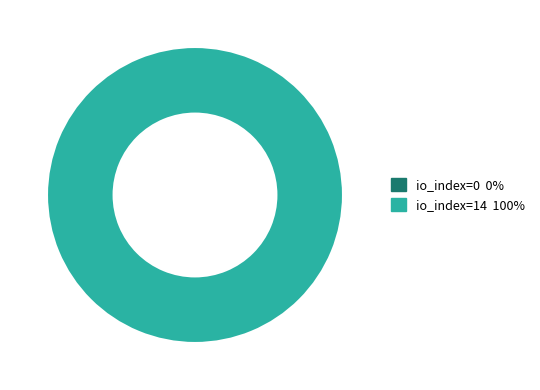

Is it true that io_index=0 is 1% of the pie?

False